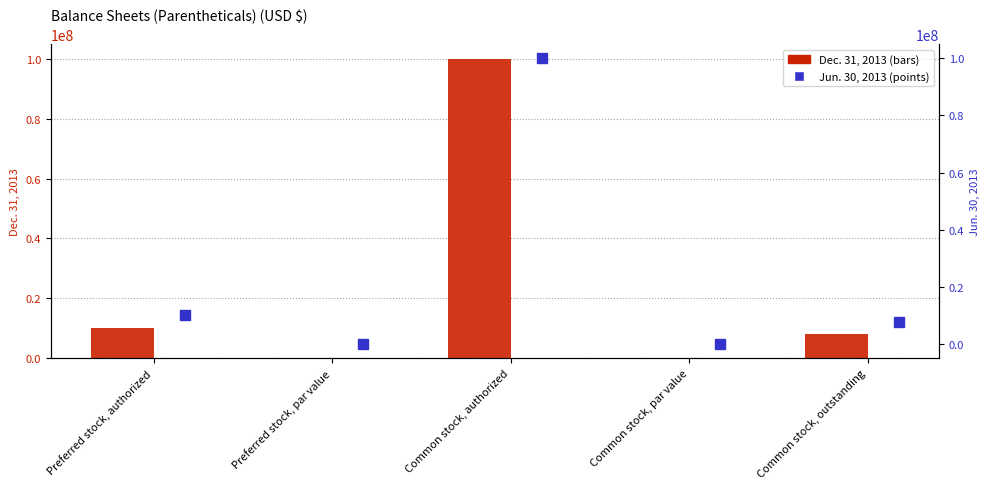

List the series in order of their peak value, highest first.

Dec. 31, 2013, Jun. 30, 2013